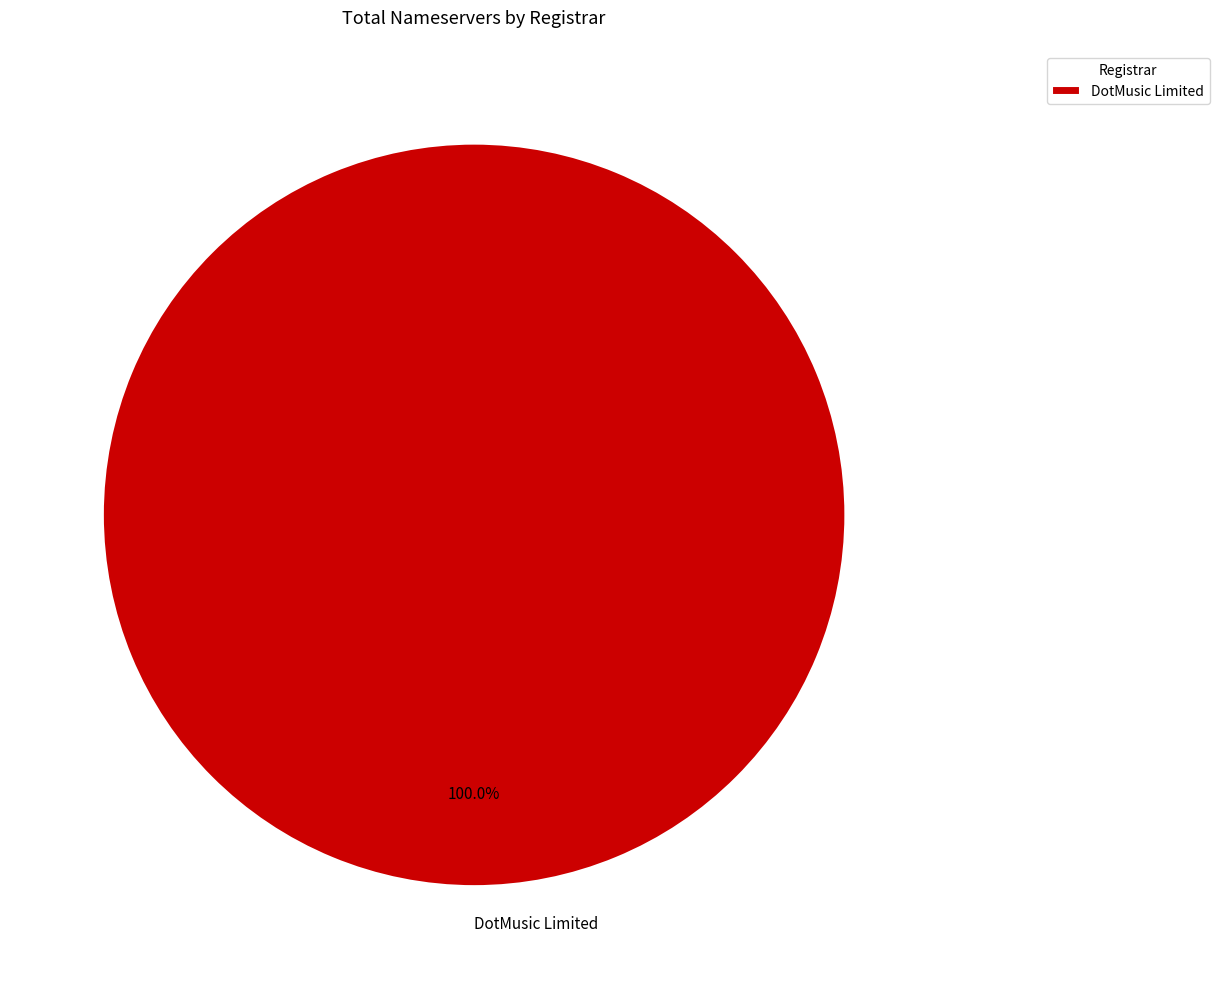

How many segments does this pie chart have?

1